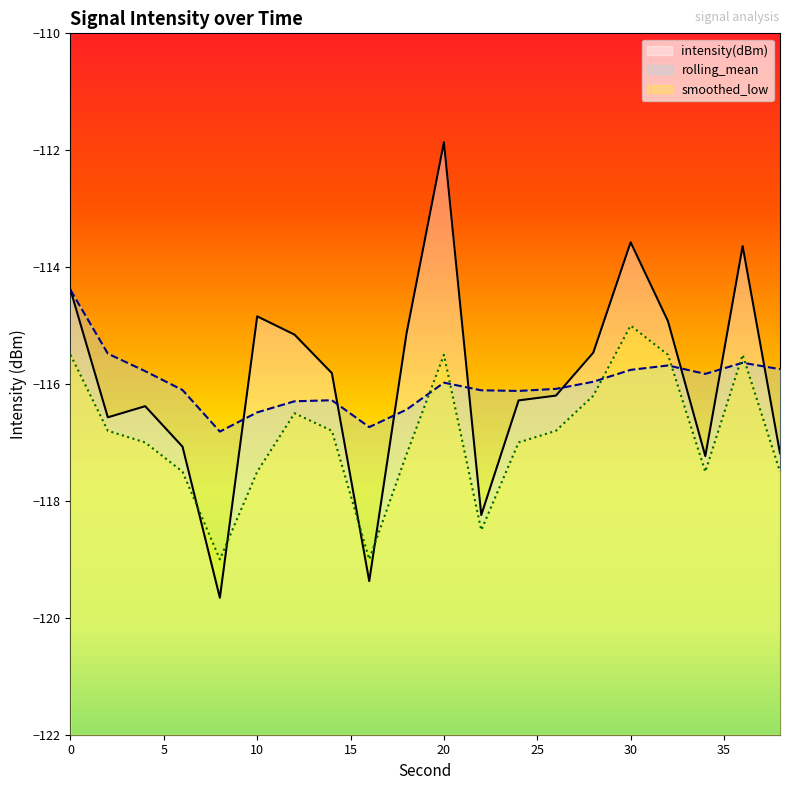

The intensity(dBm) series shows -194.8 at 20. True or false?

False